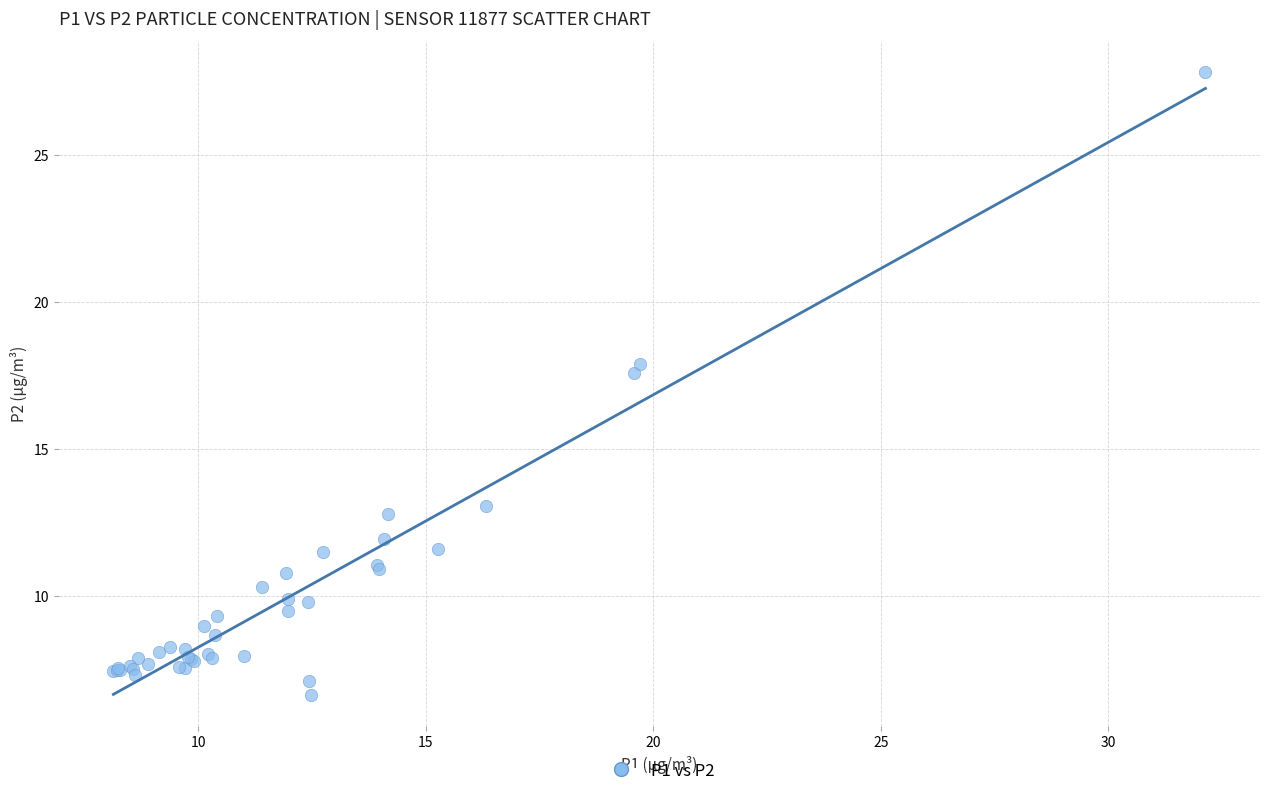

What Y value in the scatter plot is closest to 17?

17.6